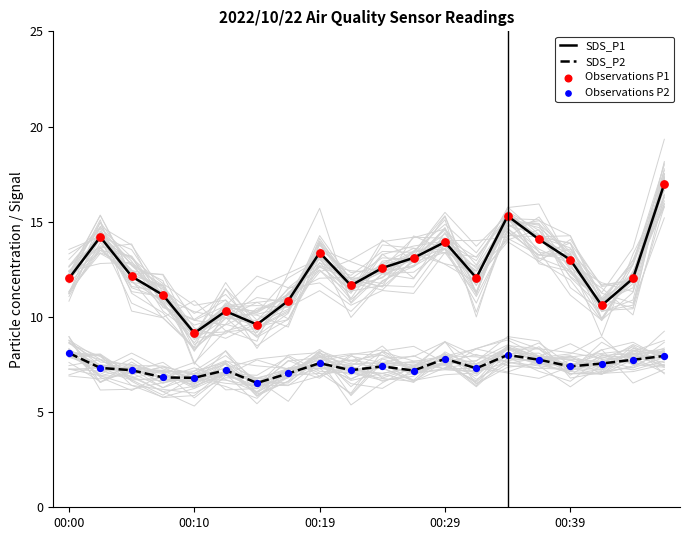

Which series contains the highest Y value?

SDS_P1